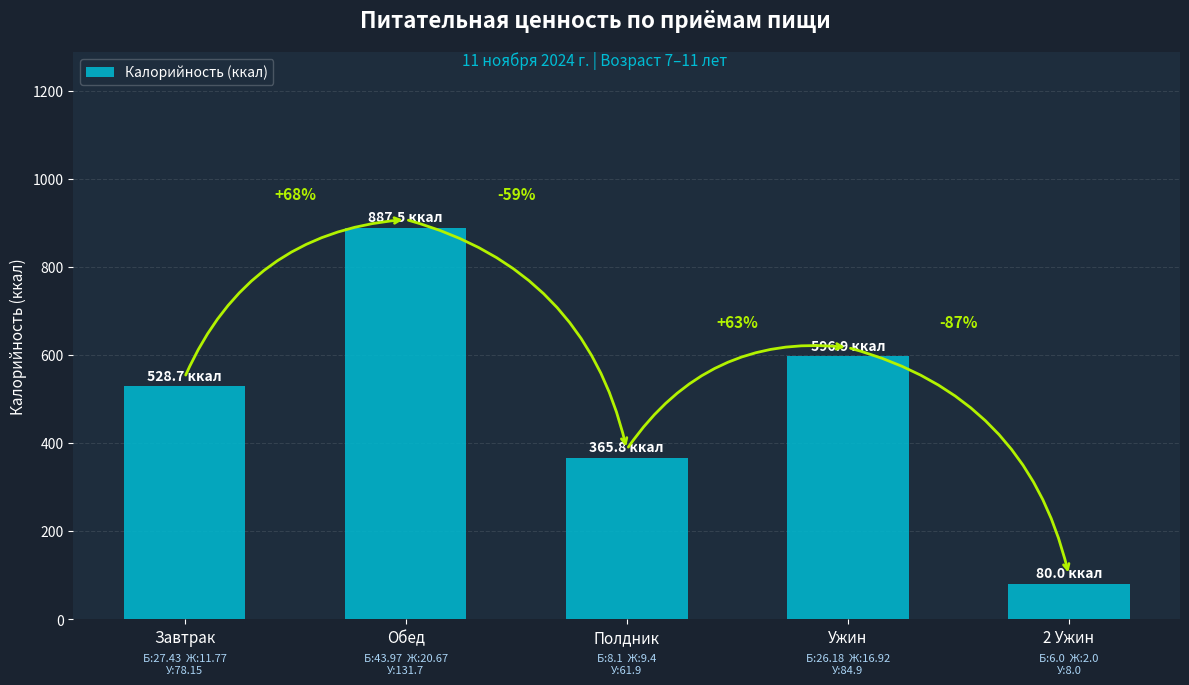

What is the average value?

491.8